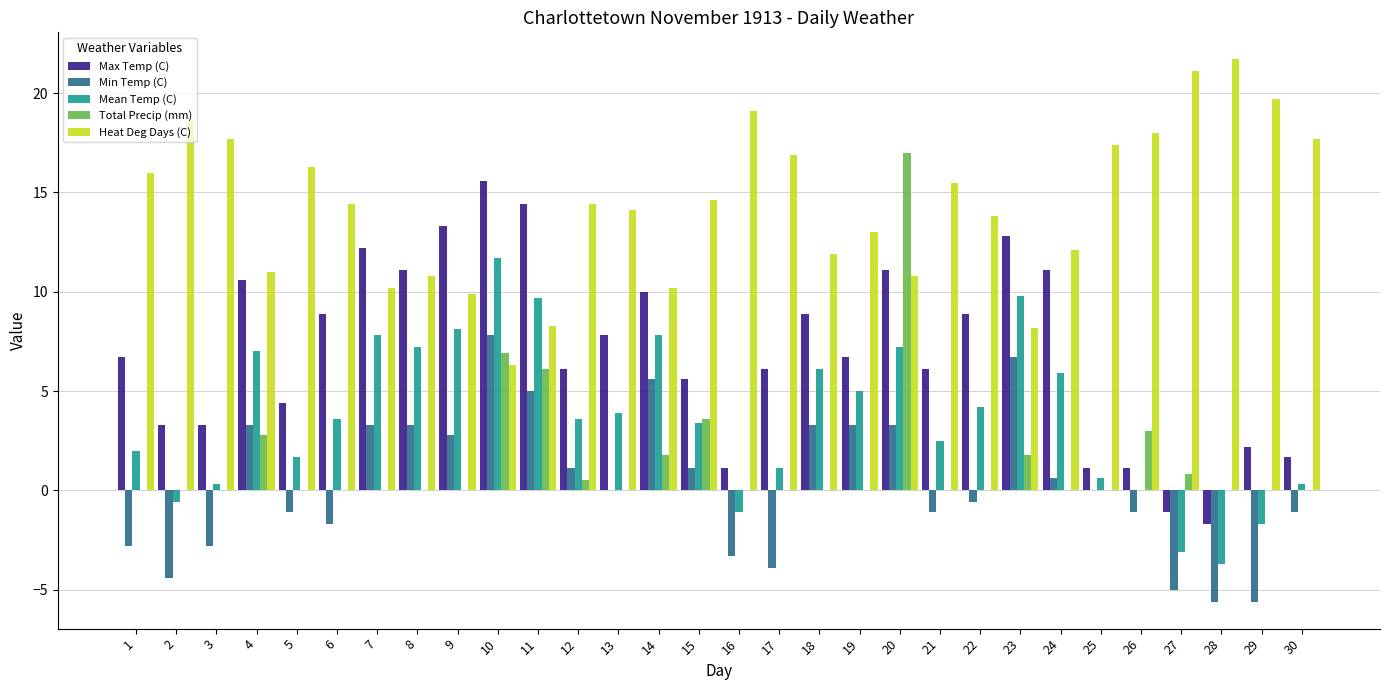

How many positive values does the Max Temp (C) series have?

28